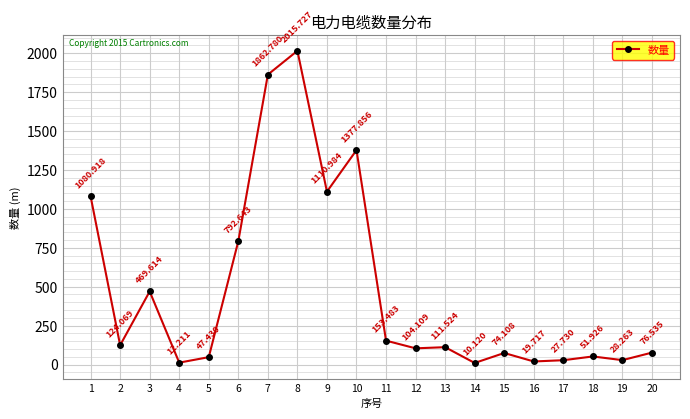

What is the difference between the values at 6 and 5?

745.2